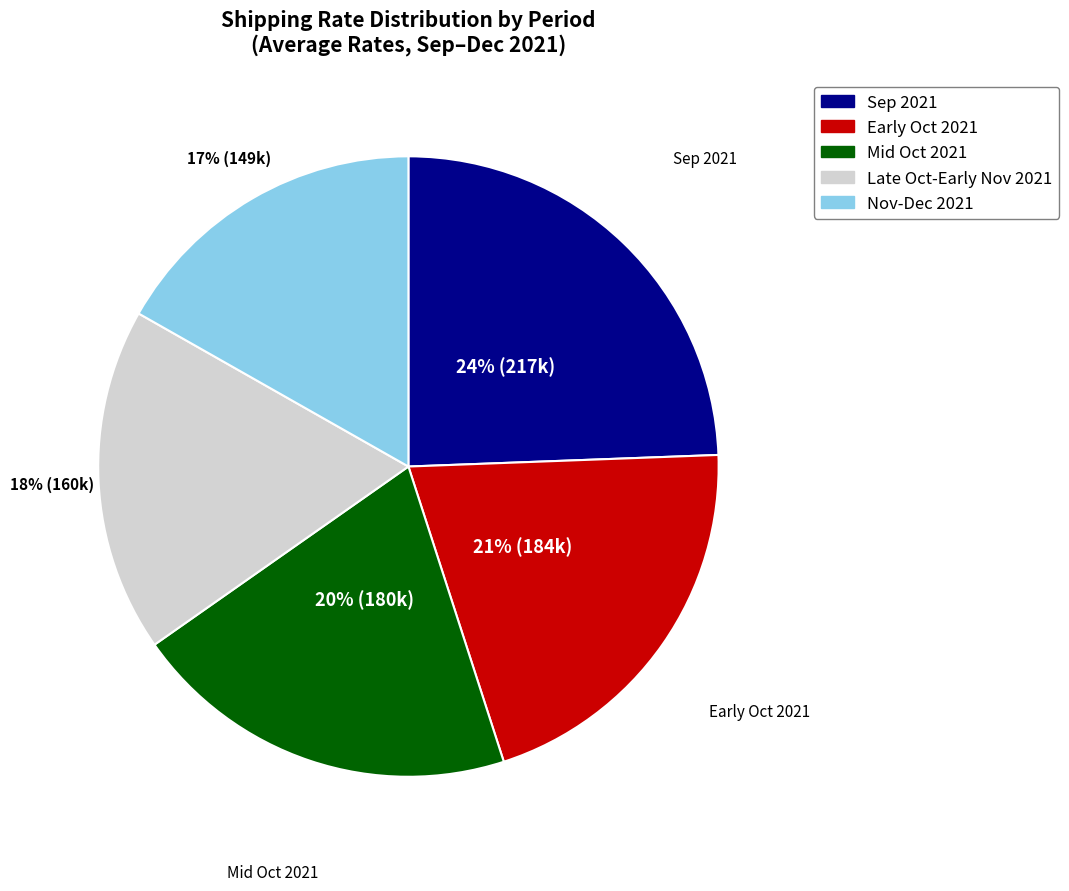

To the nearest percent, what is the average slice percentage?

20%